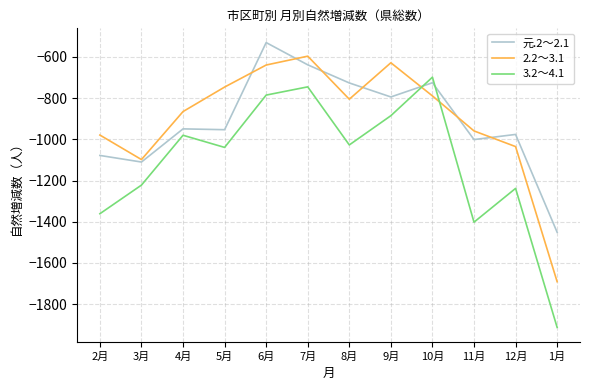

At which category does the chart reach its minimum across all series?

1月